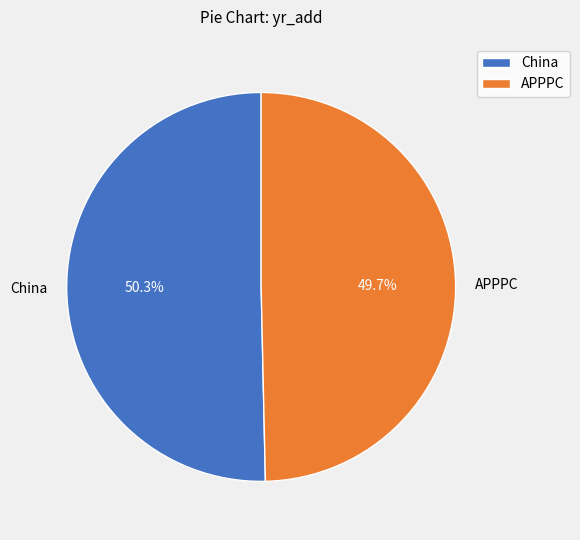

How many slices are in this pie chart?

2